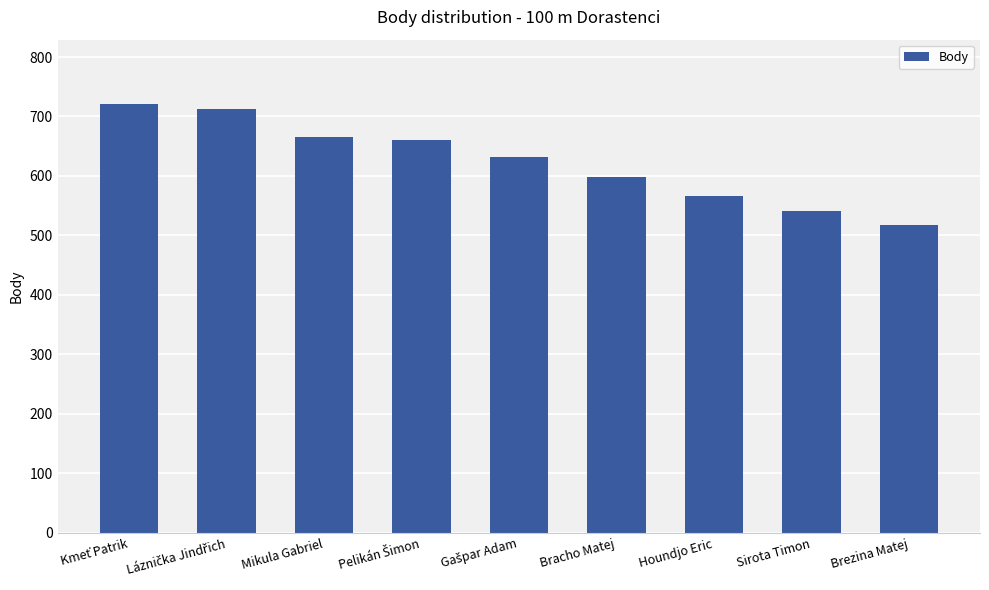

How many bars are there in total?

9